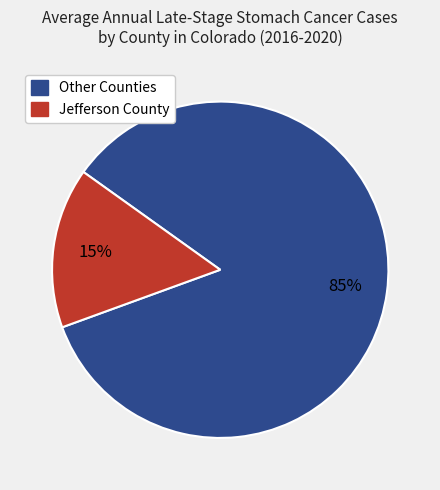

To the nearest percent, what is the average slice percentage?

50%